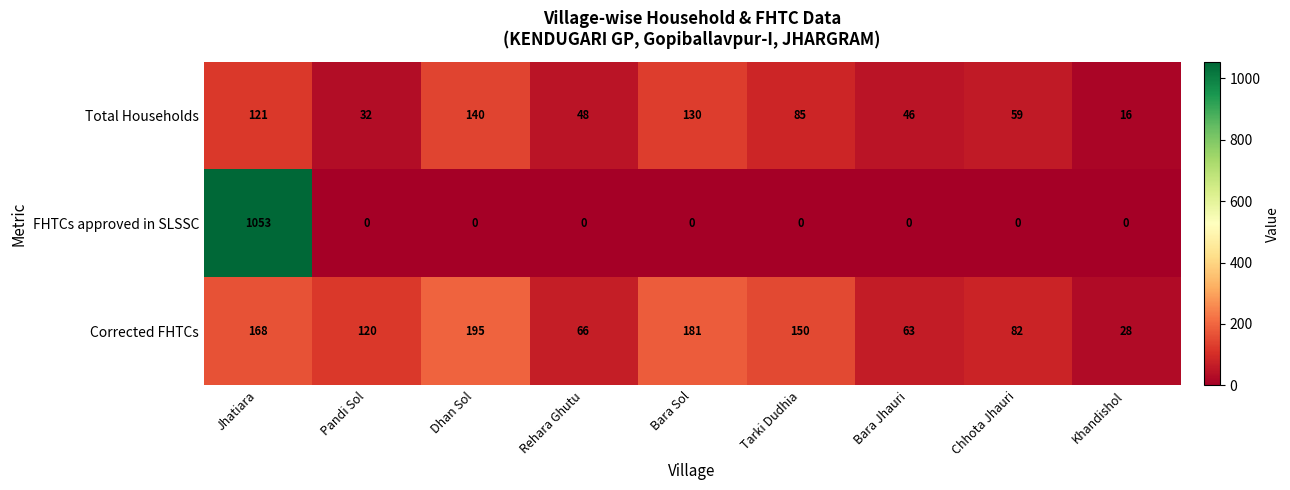

Rank the series at Rehara Ghutu from highest to lowest value.

Corrected FHTCs, Total Households, FHTCs approved in SLSSC